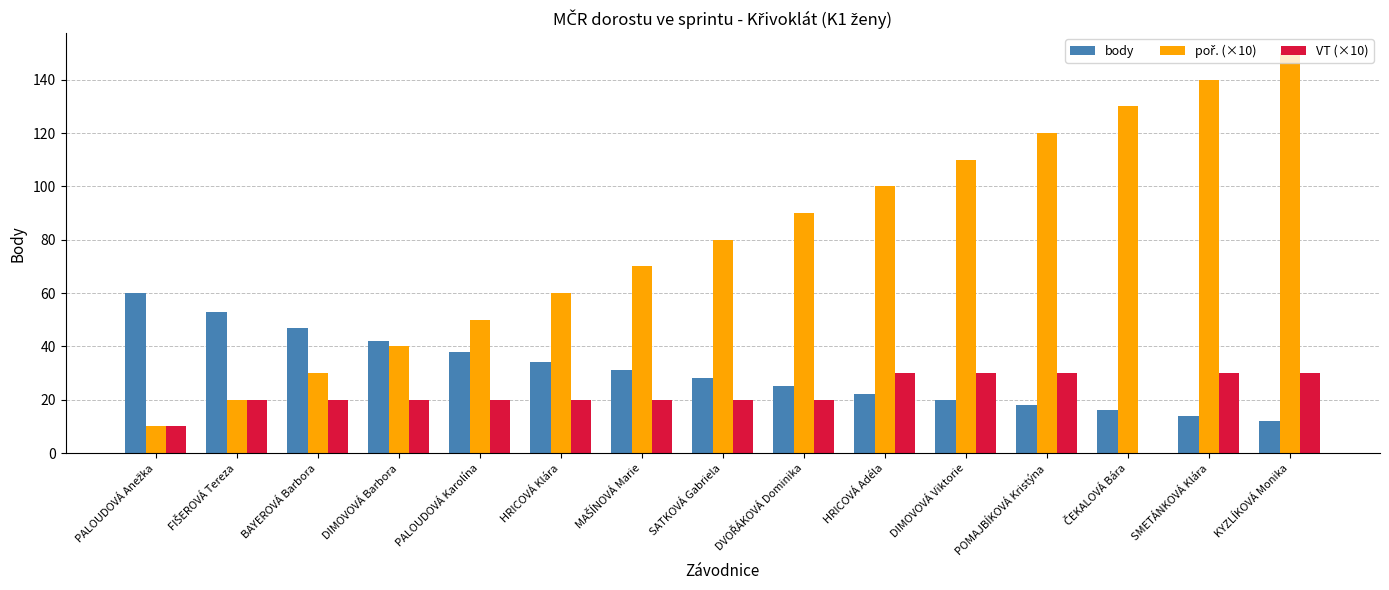

What is the greatest value displayed?

150